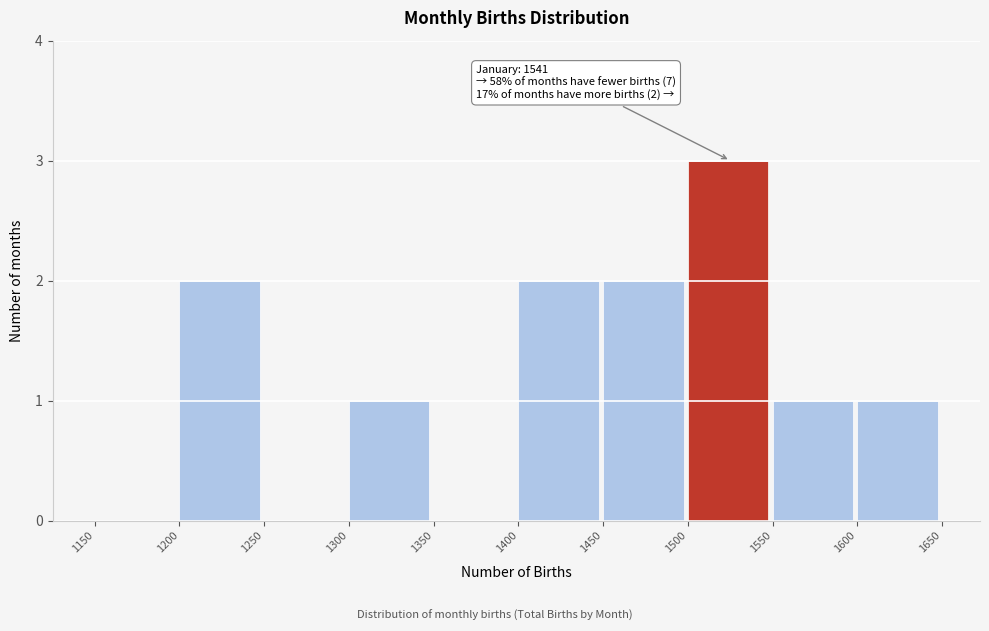

Which range on the x-axis has the tallest bar?

1500 to 1550